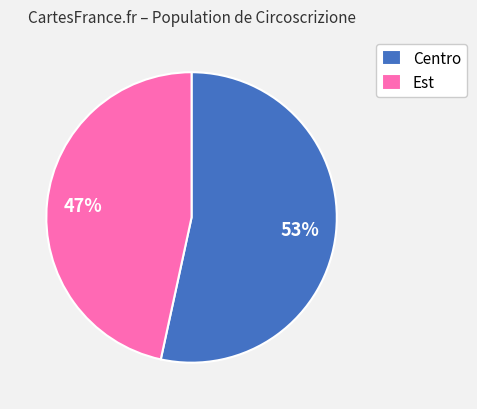

To the nearest percent, what is the combined percentage of Centro and Est?

100%